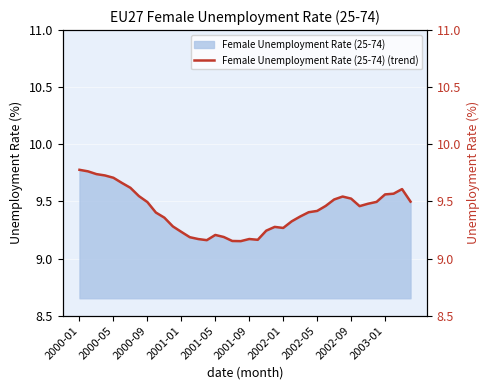

The value of Female Unemployment Rate (25-74) at 2002-05 is 16.9. True or false?

False